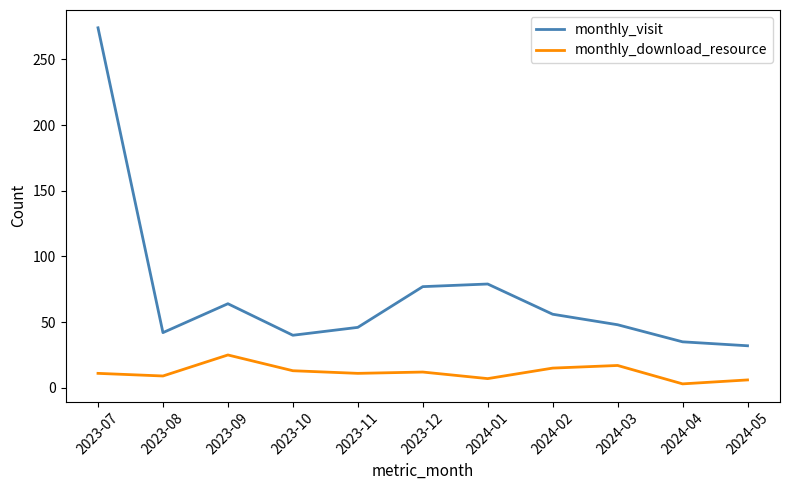

Which category has the highest value across all series?

2023-07